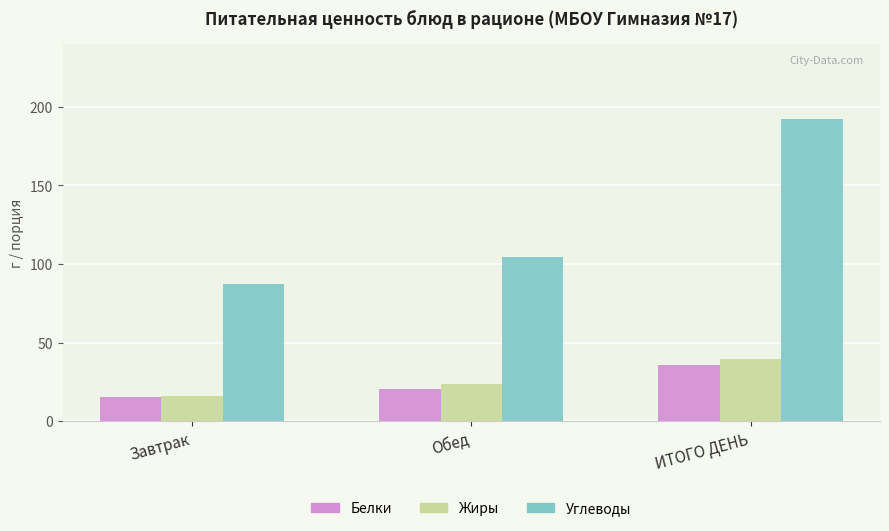

Reading left to right, list all the values displayed in this chart.

Белки: Завтрак=15.2	Обед=20.4	ИТОГО ДЕНЬ=35.5
Жиры: Завтрак=16.0	Обед=23.4	ИТОГО ДЕНЬ=39.4
Углеводы: Завтрак=87.6	Обед=104.5	ИТОГО ДЕНЬ=192.1